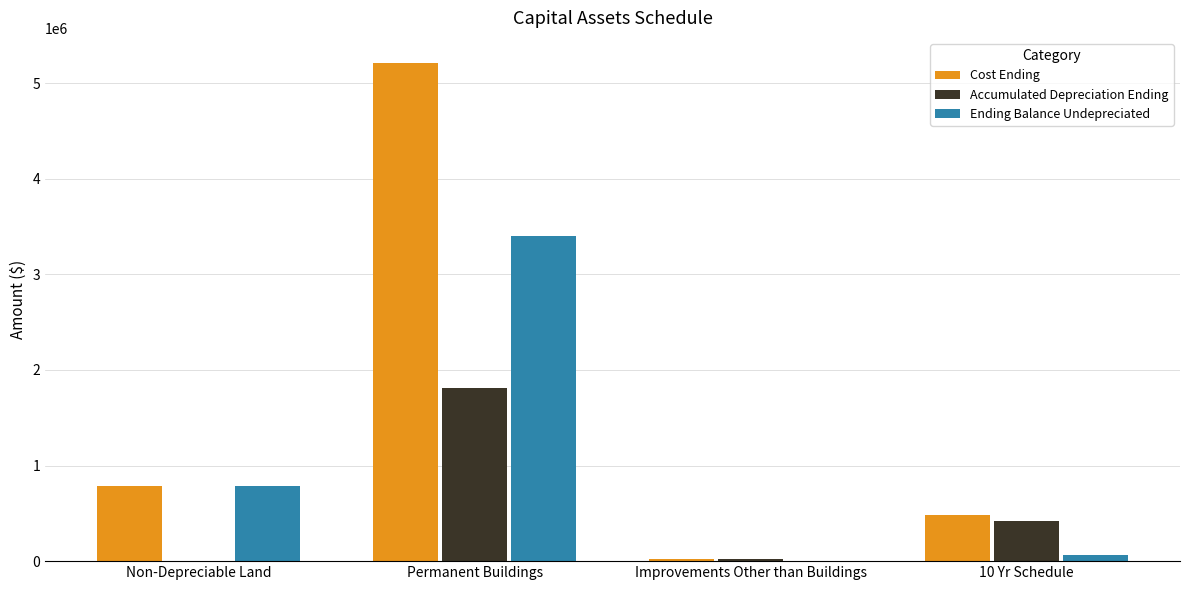

Which series has the largest total across all categories?

Cost Ending